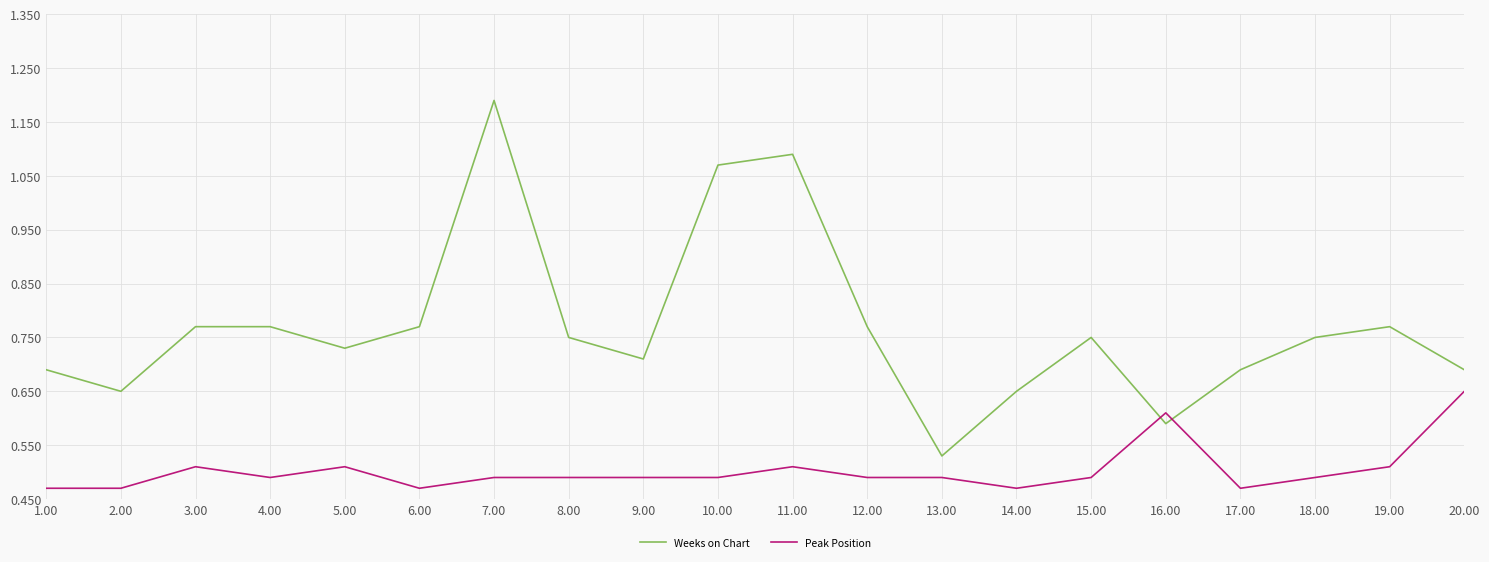

Where does the Peak Position series first go above 2?

3.00